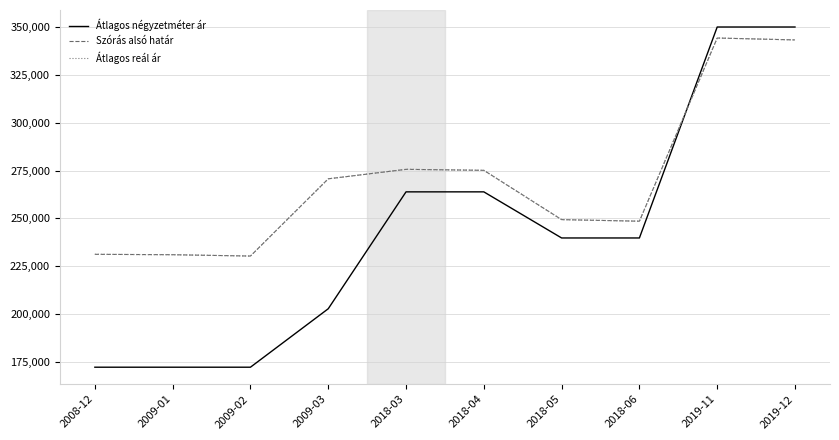

True or false: Átlagos reál ár has more than 2 interior local peaks.

False